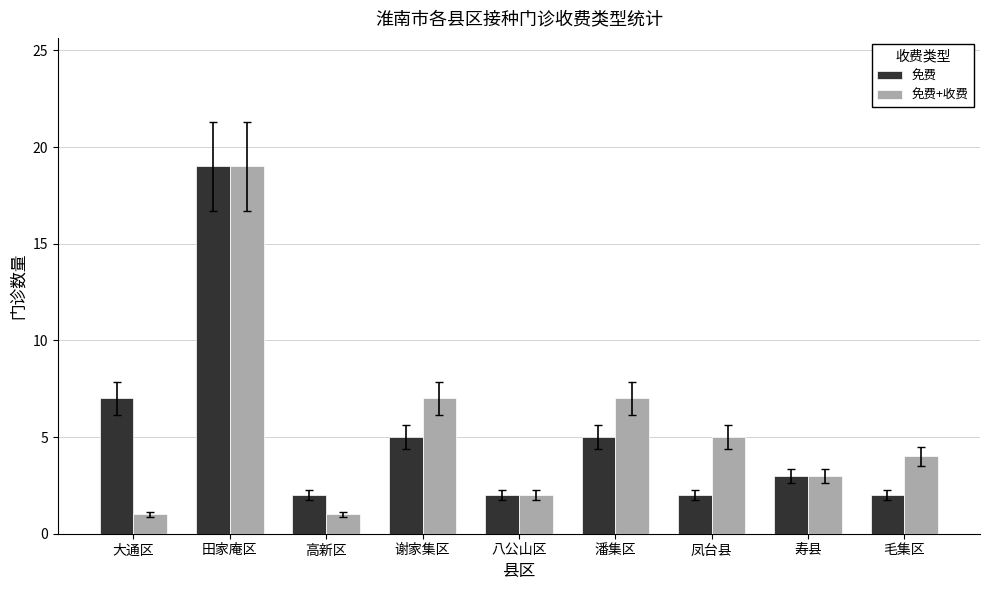

At which category is the sum across all series the highest?

田家庵区